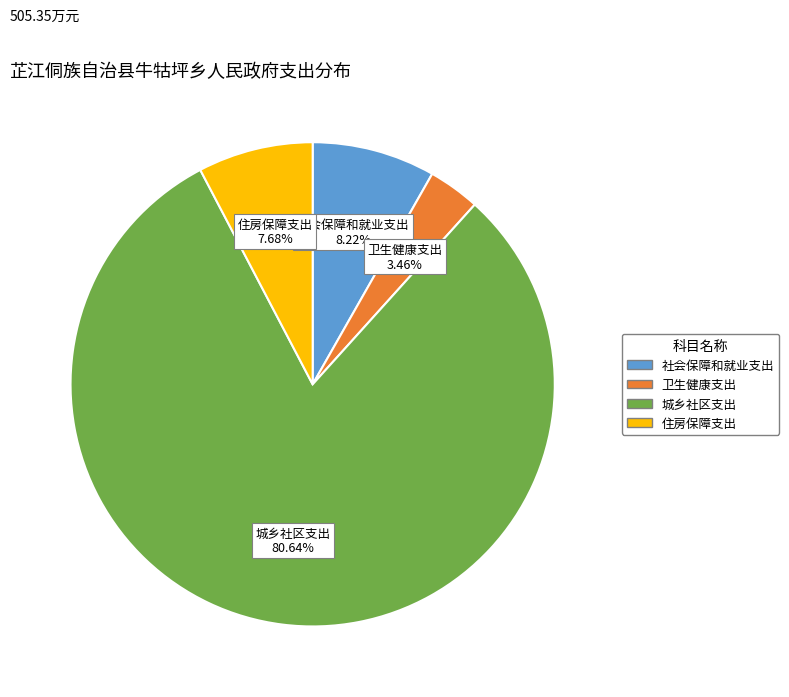

What percentage do 卫生健康支出 and 住房保障支出 together represent?

11.1%